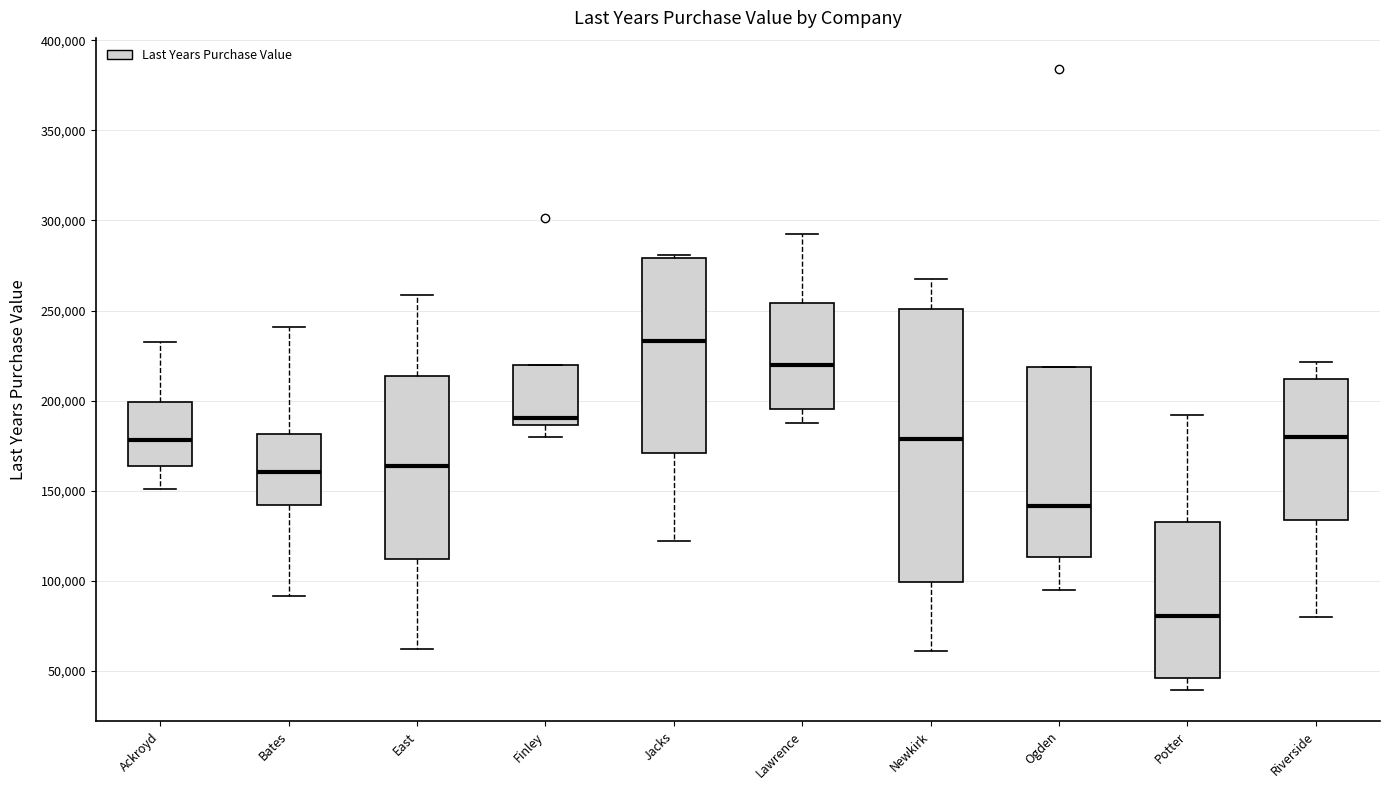

Where does the upper whisker of the box for Newkirk end on the y-axis? The values are not printed on the chart, so give them approximately, as read against the axis.

265000